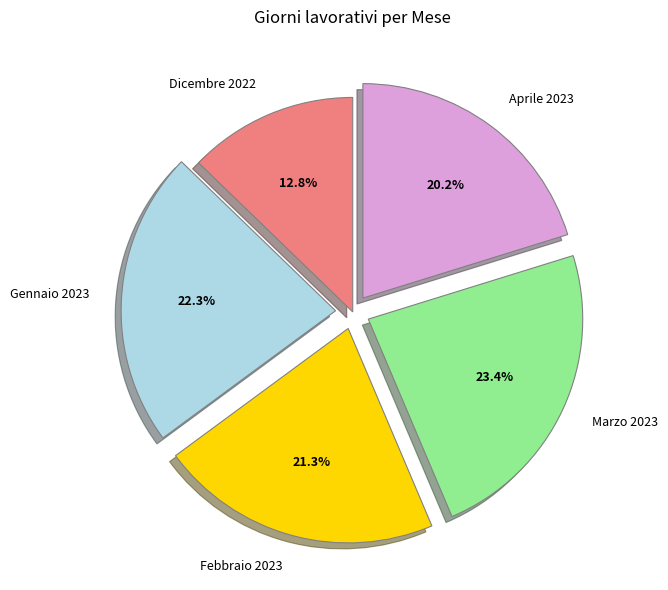

Do Aprile 2023 and Dicembre 2022 together represent more than half of the pie?

No